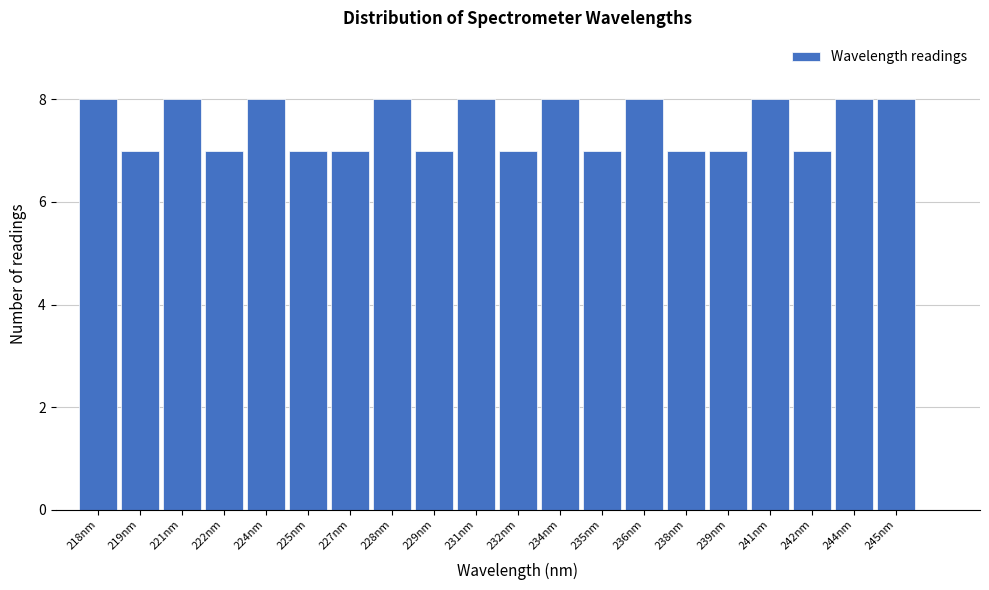

Reading right to left, what are all the values shown in this chart?

245nm=8	244nm=8	242nm=7	241nm=8	239nm=7	238nm=7	236nm=8	235nm=7	234nm=8	232nm=7	231nm=8	229nm=7	228nm=8	227nm=7	225nm=7	224nm=8	222nm=7	221nm=8	219nm=7	218nm=8